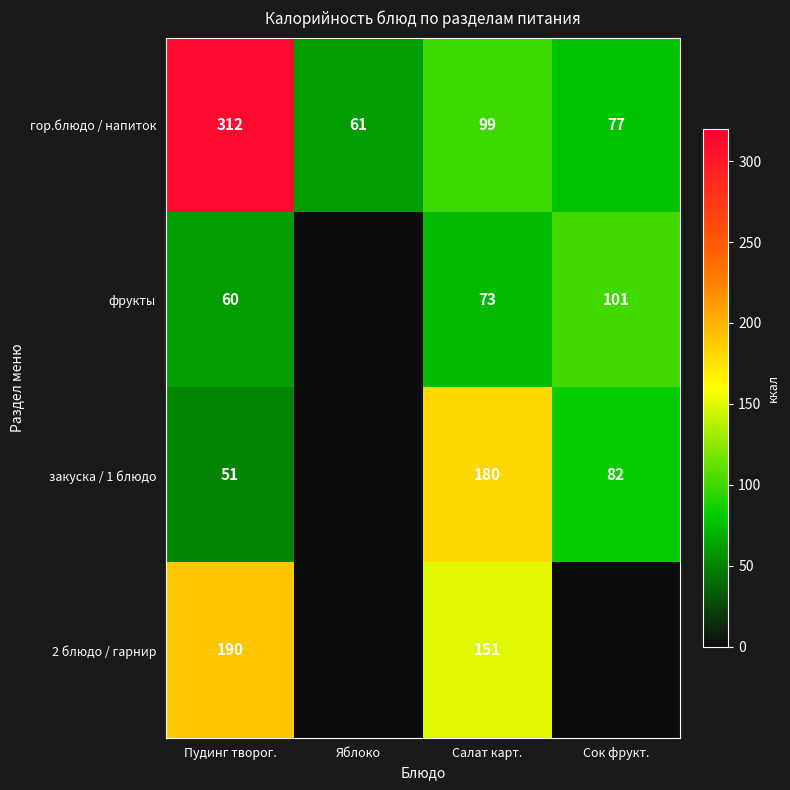

At Пудинг творог., list the series in order from smallest to largest.

закуска / 1 блюдо, фрукты, 2 блюдо / гарнир, гор.блюдо / напиток